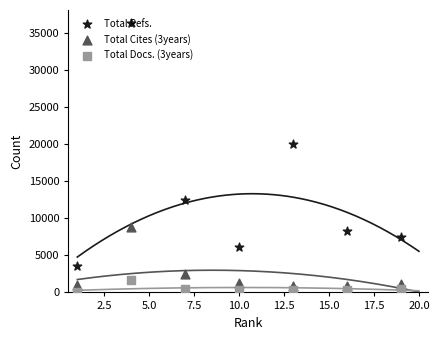

Which series has the widest spread of Y values?

Total Refs.